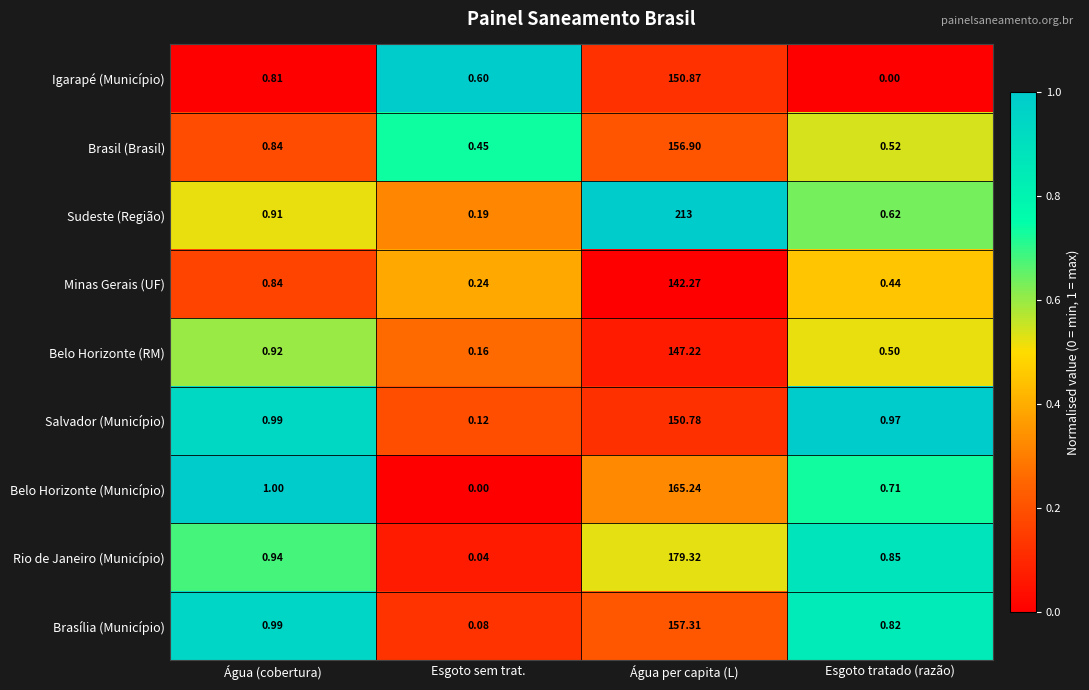

What is the total value across all series at Água per capita (L)?

1462.9